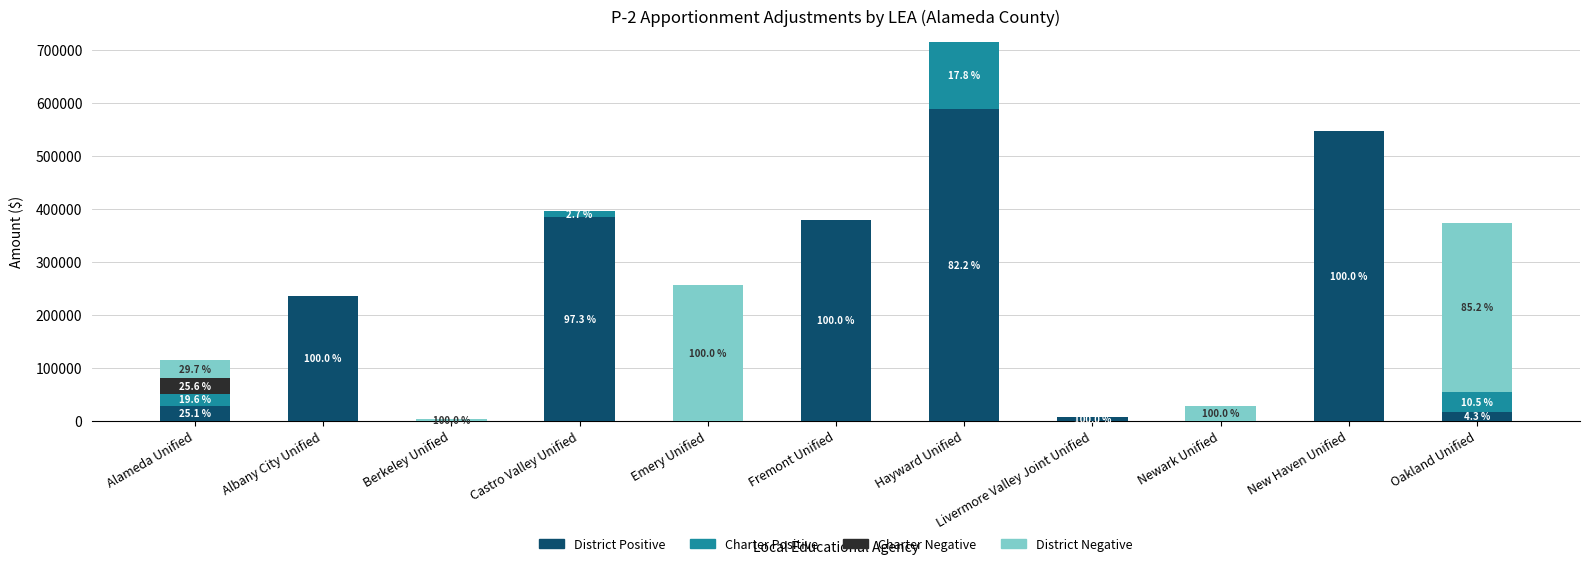

What is the total value across all series at Castro Valley Unified?

394980